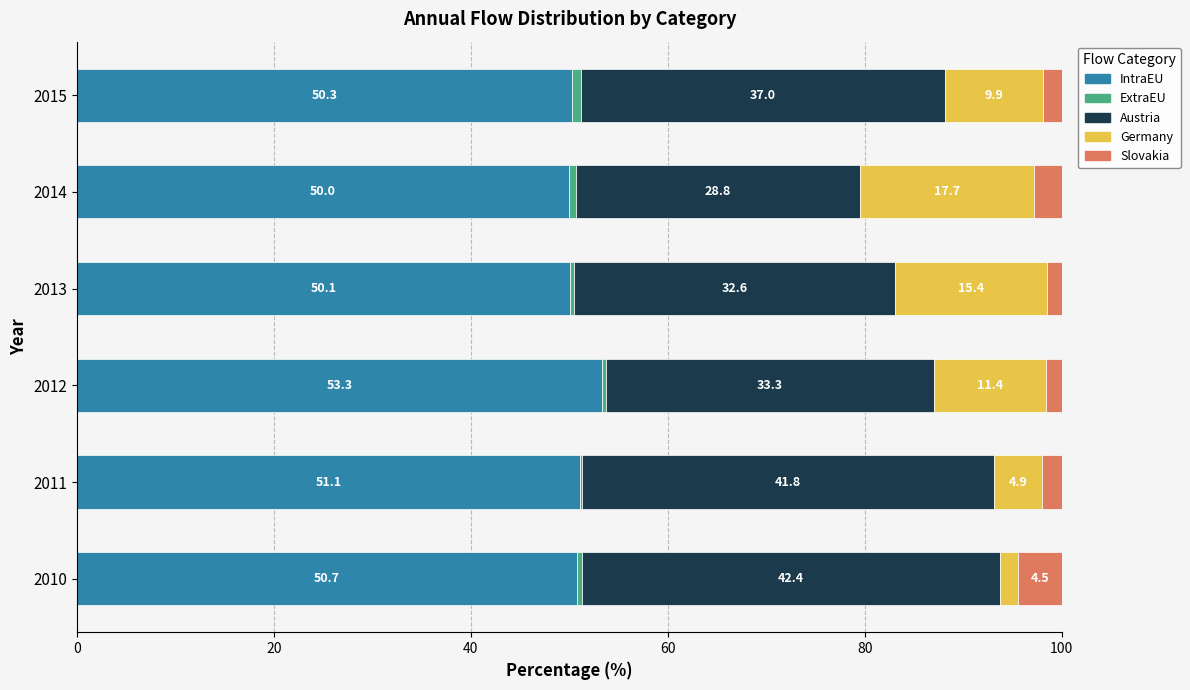

What is the total value across all series at 2014?

100.0